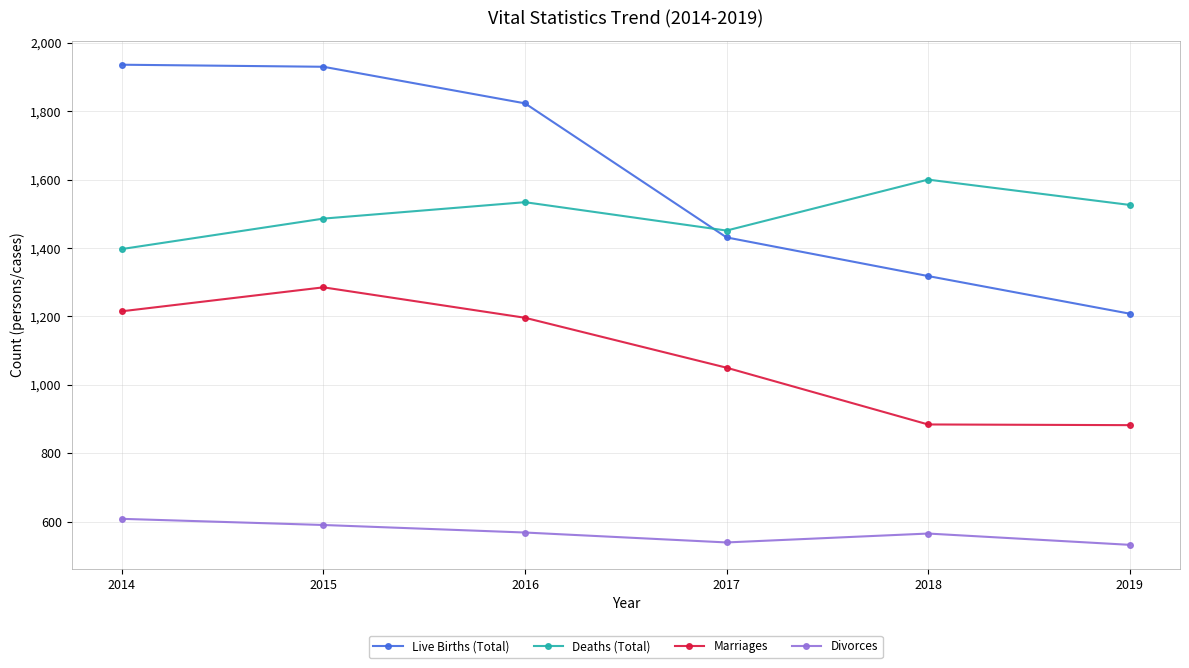

Where does the Deaths (Total) series first go above 1526?

2016